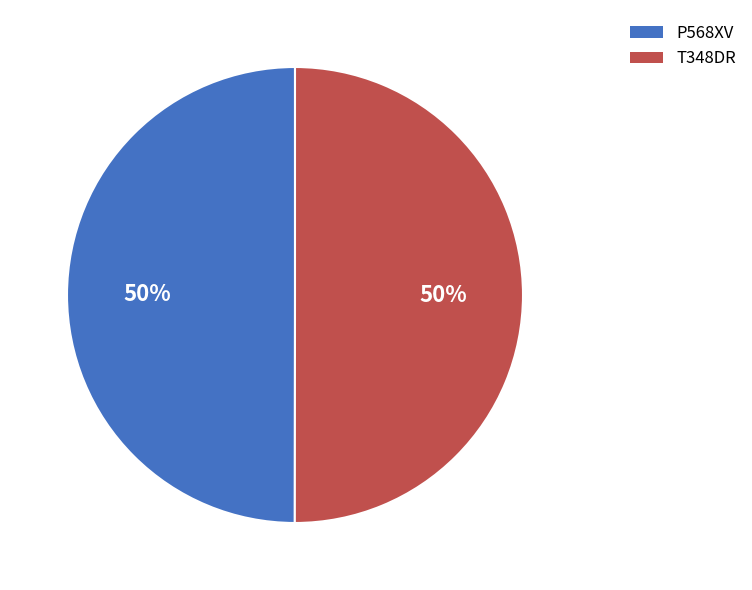

Is the sum of P568XV and T348DR greater than half?

Yes